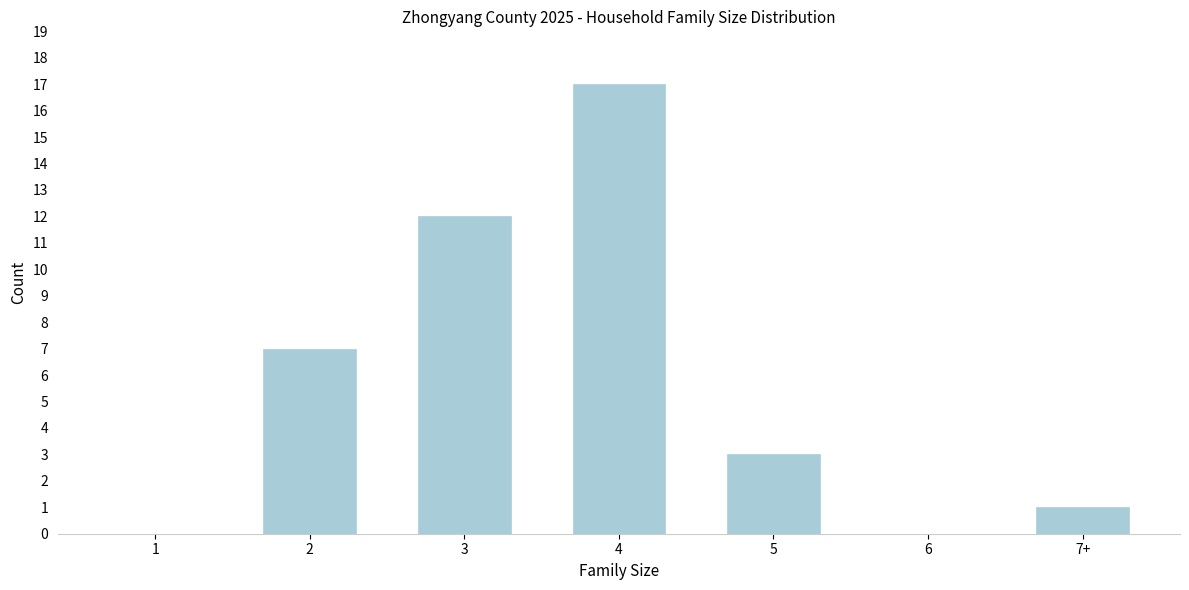

Reading right to left, what are all the values shown in this chart?

7+=1	6=0	5=3	4=17	3=12	2=7	1=0